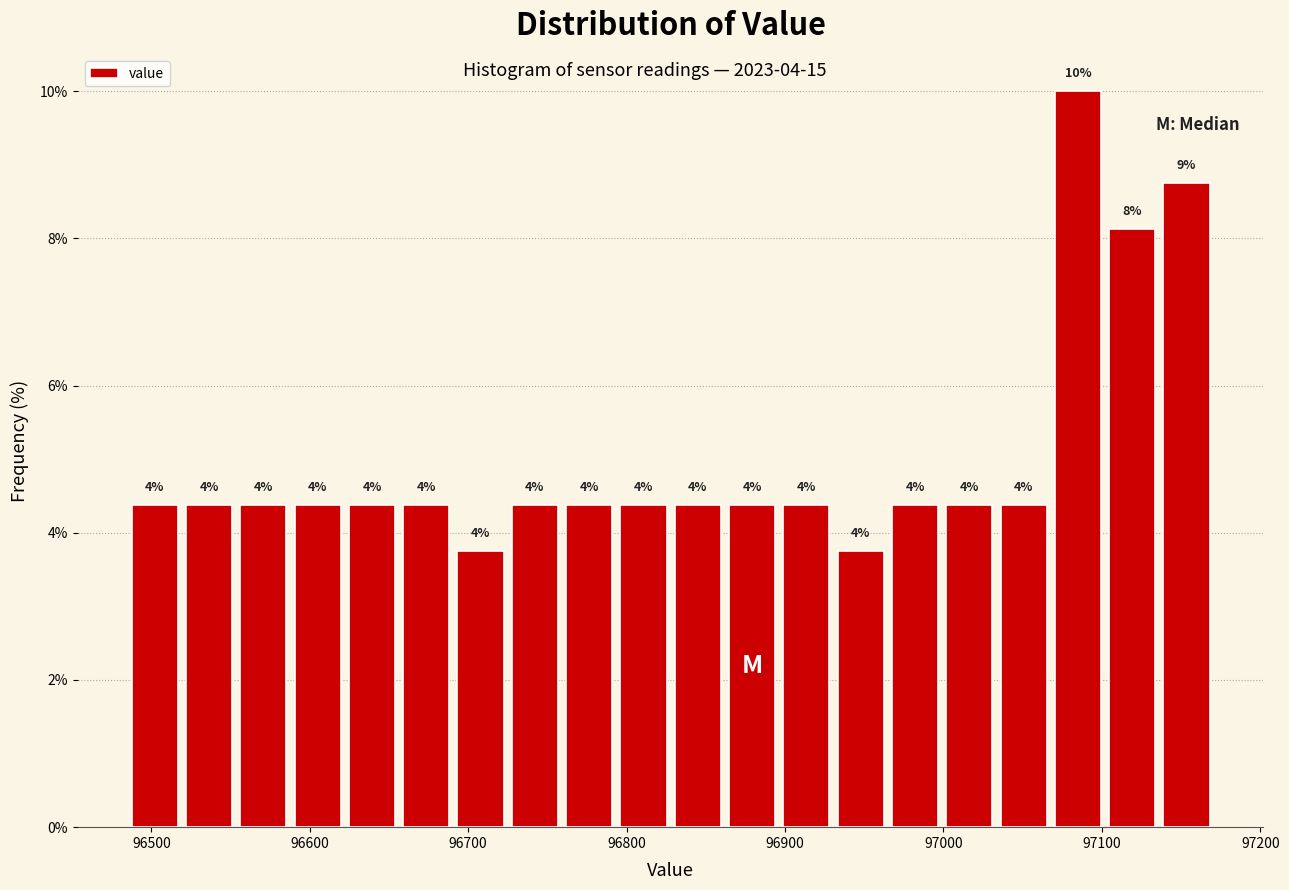

Read against the x-axis, roughly where is the centre of the tallest bar?

97080